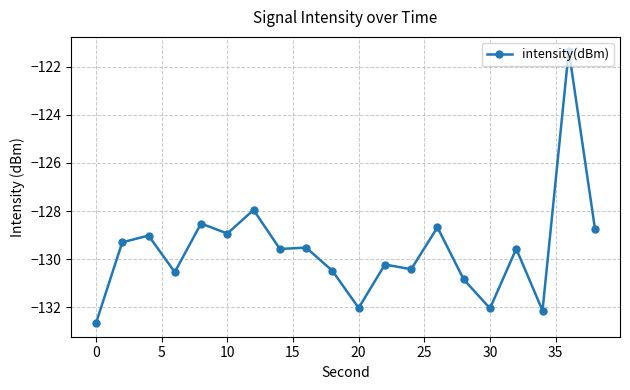

What is the greatest value displayed?

-121.3